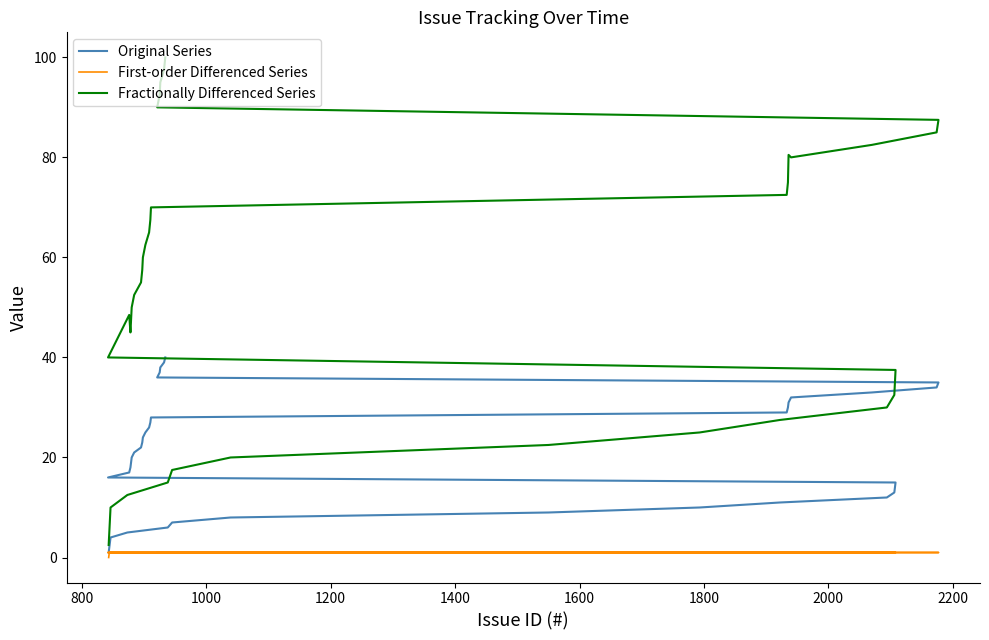

Rank the series by their average value, from highest to lowest.

Fractionally Differenced Series, Original Series, First-order Differenced Series